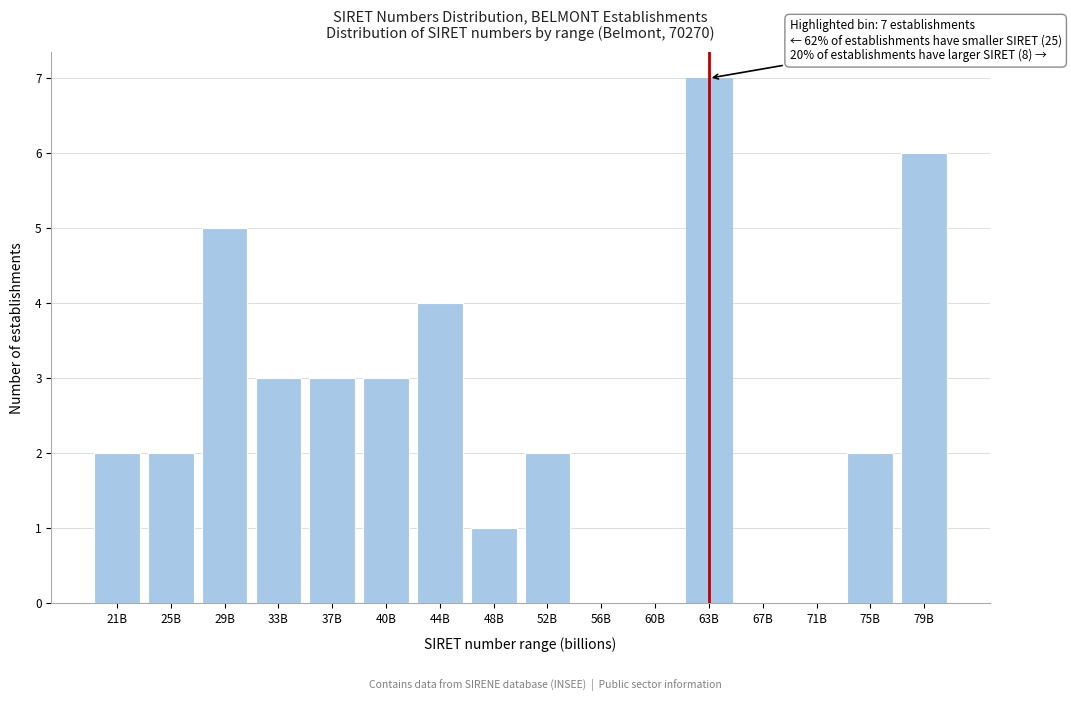

Reading left to right, extract all data points from this chart.

21B=2	25B=2	29B=5	33B=3	37B=3	40B=3	44B=4	48B=1	52B=2	56B=0	60B=0	63B=7	67B=0	71B=0	75B=2	79B=6